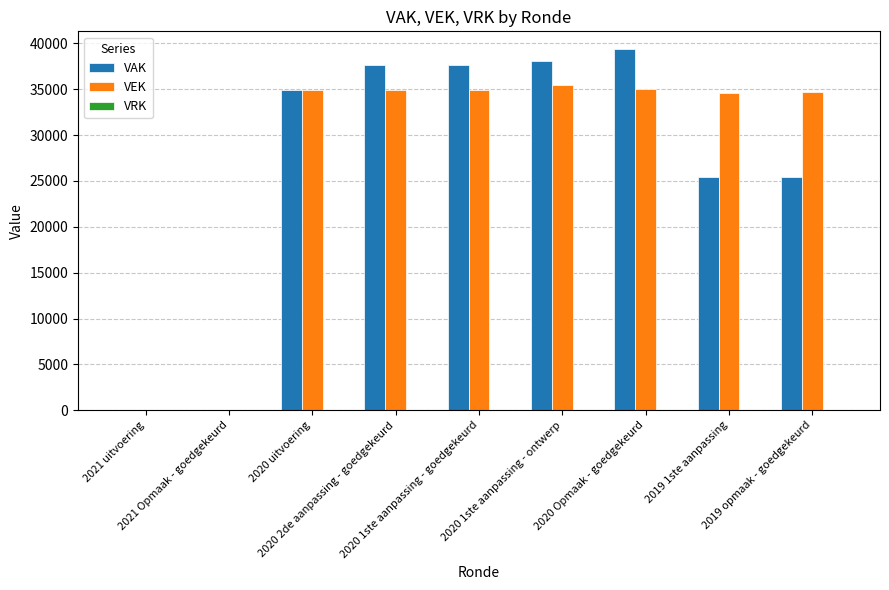

True or false: VEK has a value of 34953 at 2020 1ste aanpassing - goedgekeurd.

True